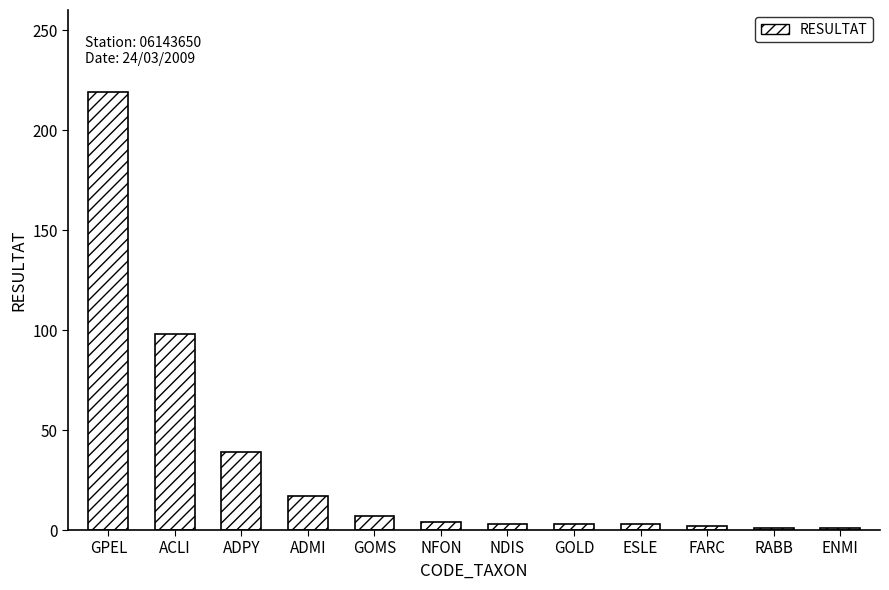

What is the average value?

33